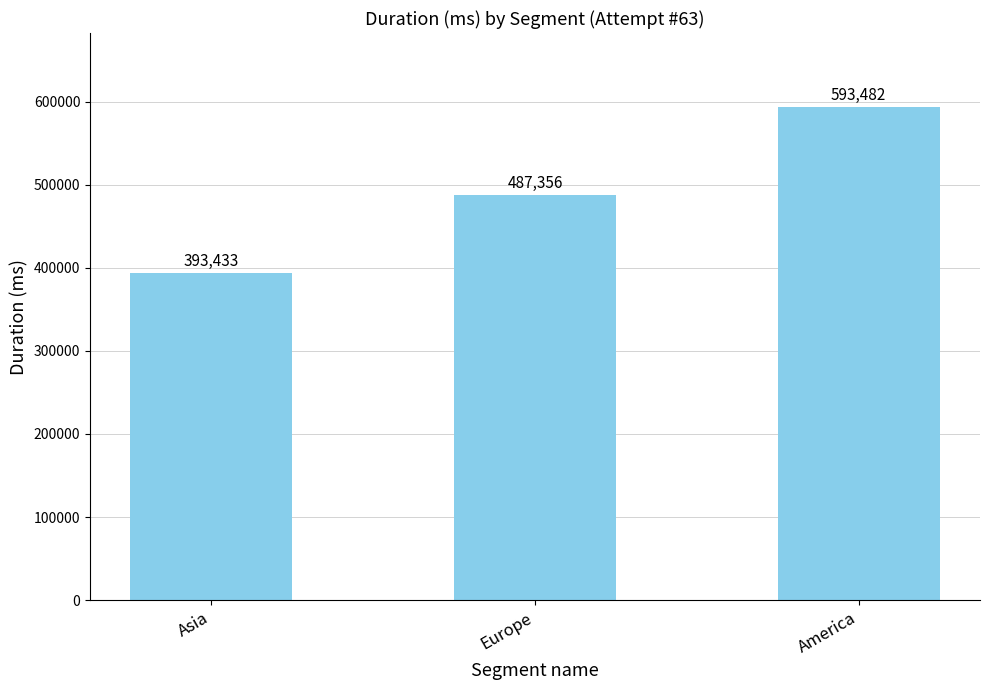

What is the maximum value shown in the chart?

593482